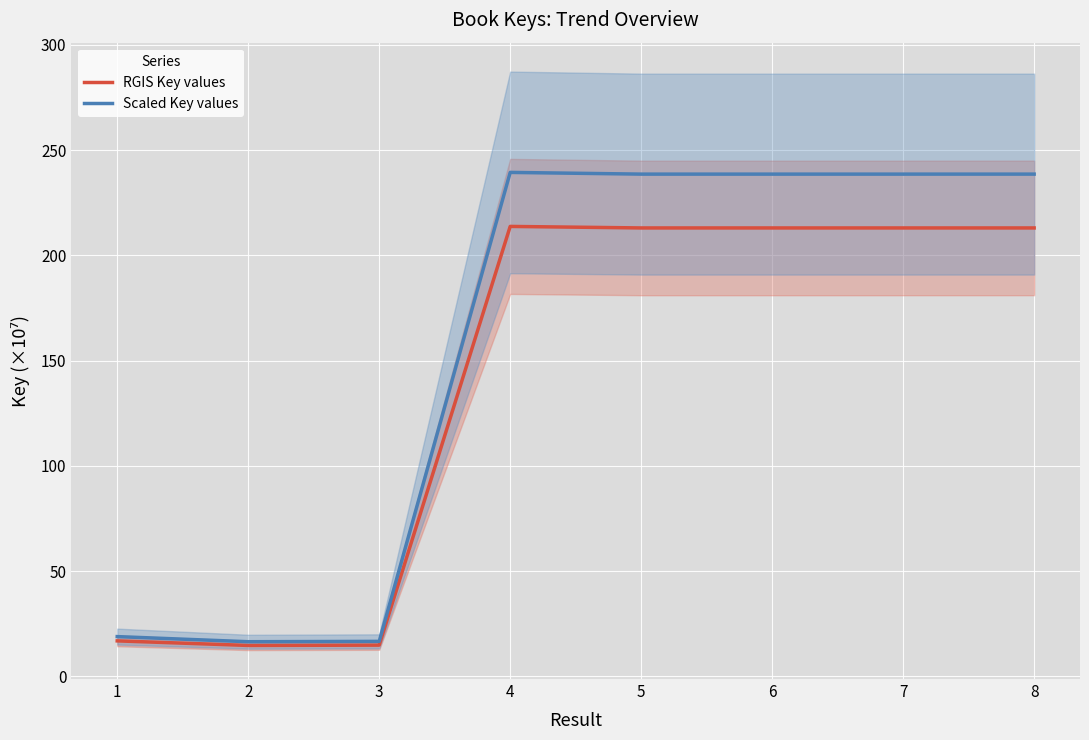

Where is the first local maximum for RGIS Key values?

4